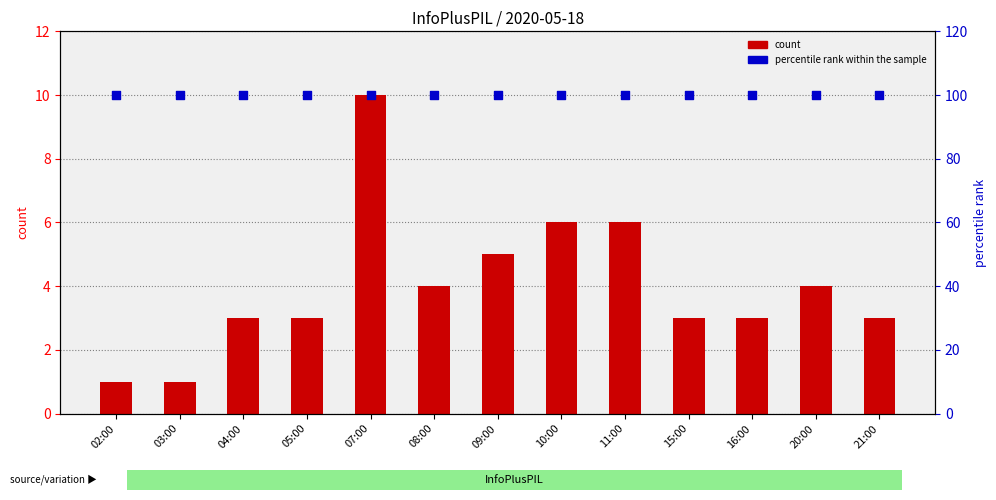

What are all the series names shown in the legend?

count, percentile rank within the sample